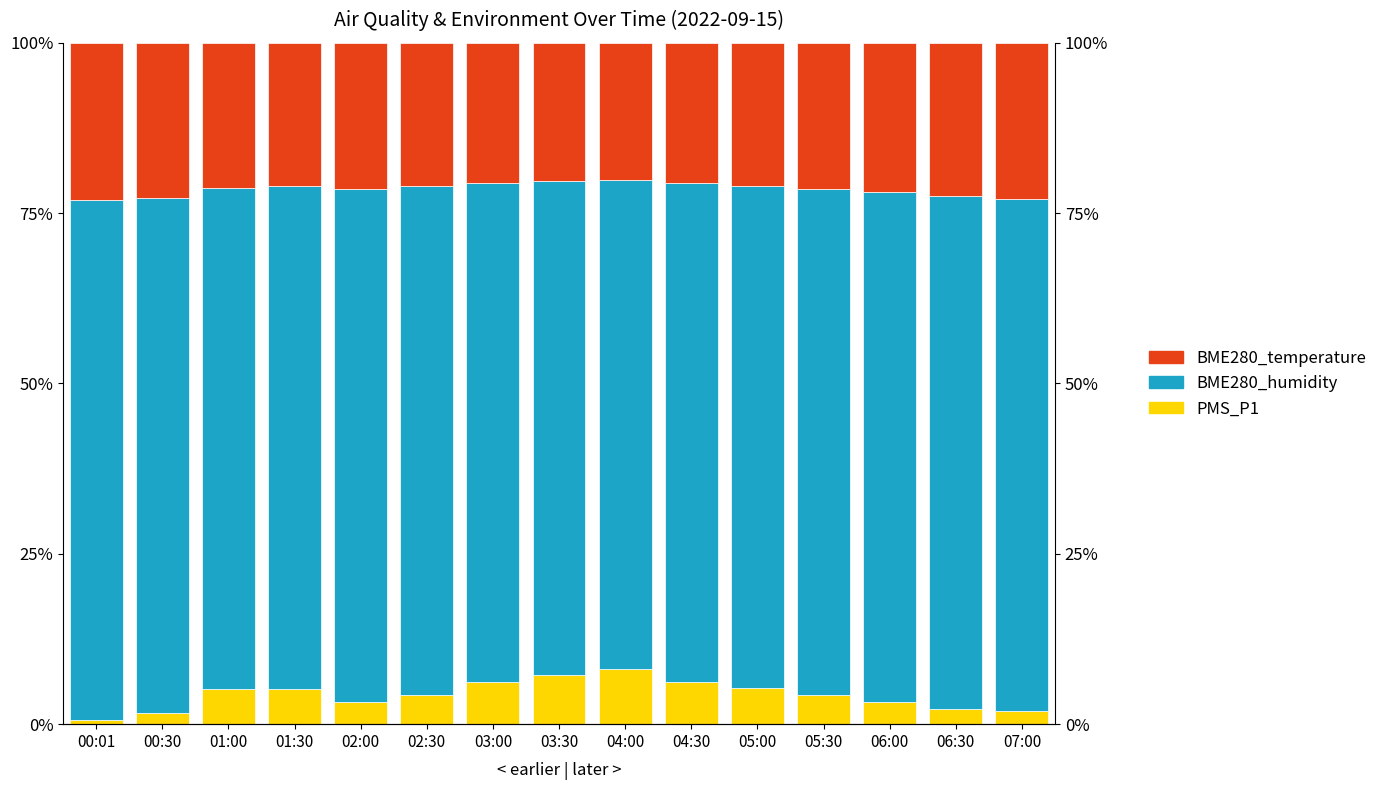

What is the highest value of the BME280_humidity series?

76.3